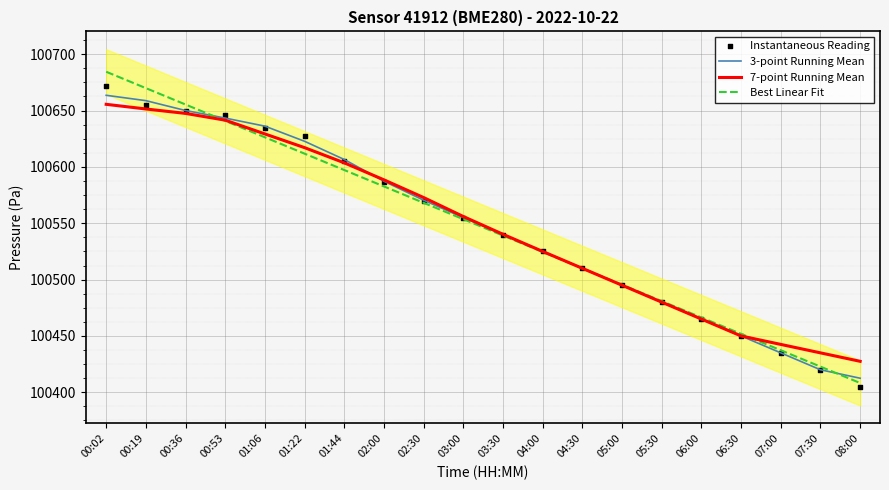

What is the total value across all series at 03:30?

402159.3